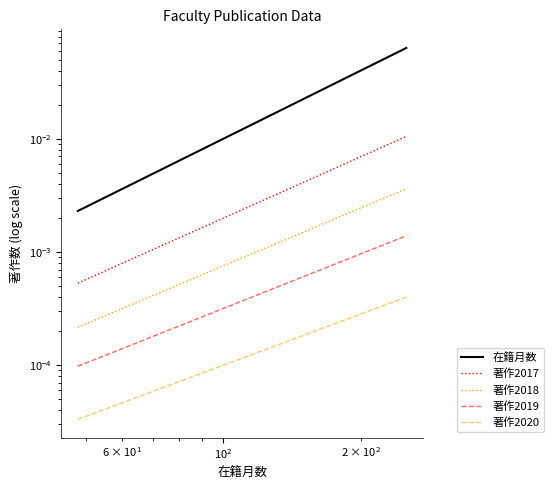

Reading left to right, transcribe all the data shown in this chart.

在籍月数: 0.0	0.0	0.0	0.1	0.1	0.1
著作2017: 0.0	0.0	0.0	0.0	0.0	0.0
著作2018: 0.0	0.0	0.0	0.0	0.0	0.0
著作2019: 0.0	0.0	0.0	0.0	0.0	0.0
著作2020: 0.0	0.0	0.0	0.0	0.0	0.0